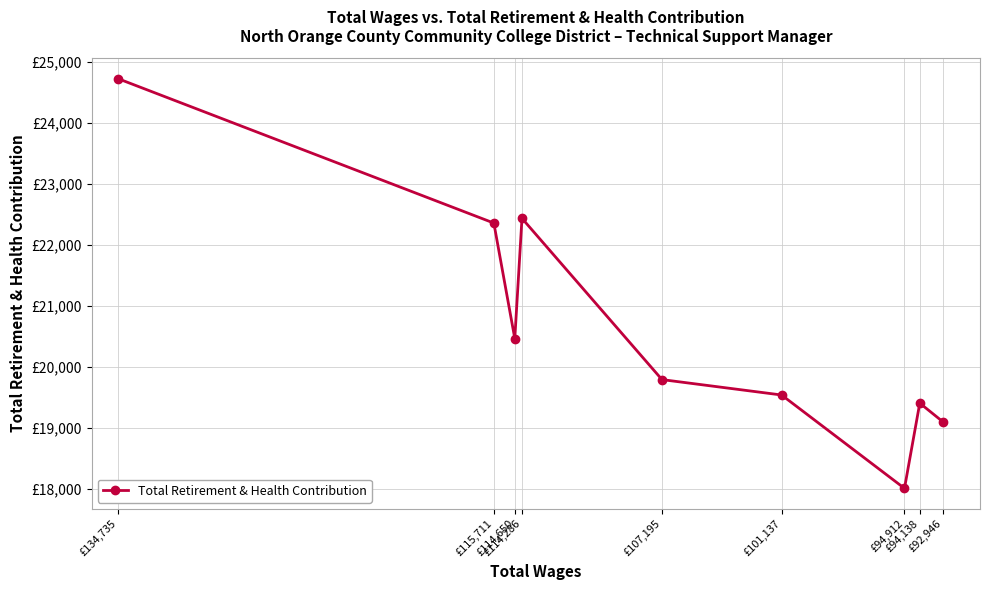

Is this an area chart (filled region under the line)?

No